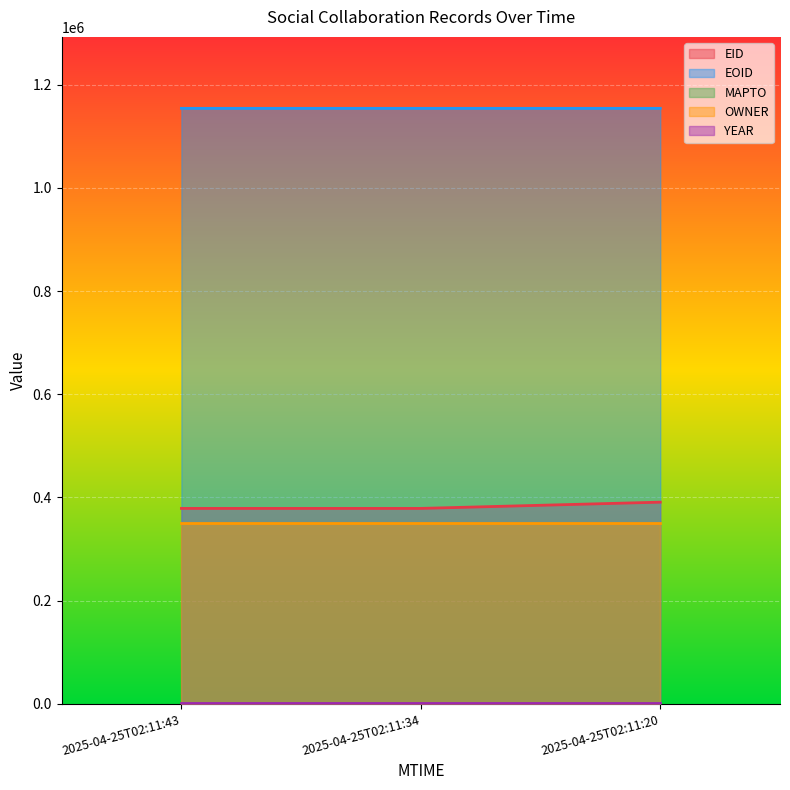

Rank the series by their maximum value, from lowest to highest.

MAPTO, YEAR, OWNER, EID, EOID